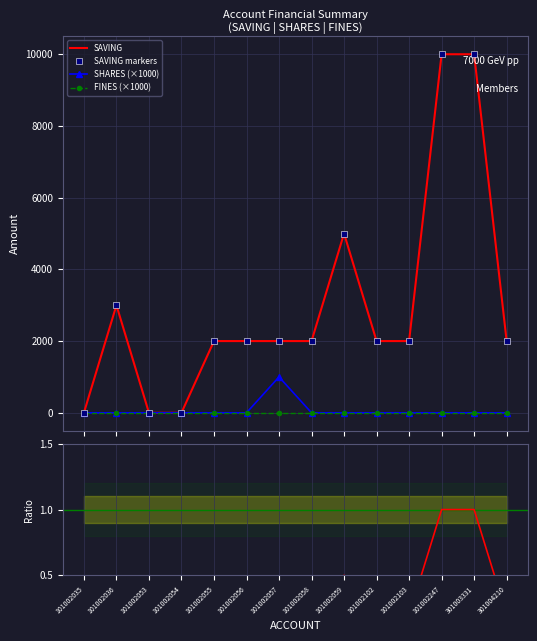

Is the value of FINES at 301003331 greater than the value of SAVING markers at 101002103?

No